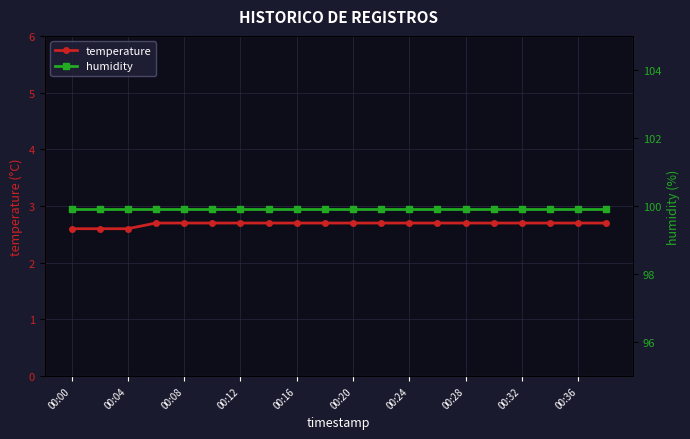

The value of temperature at 00:20 is 2.7. True or false?

True